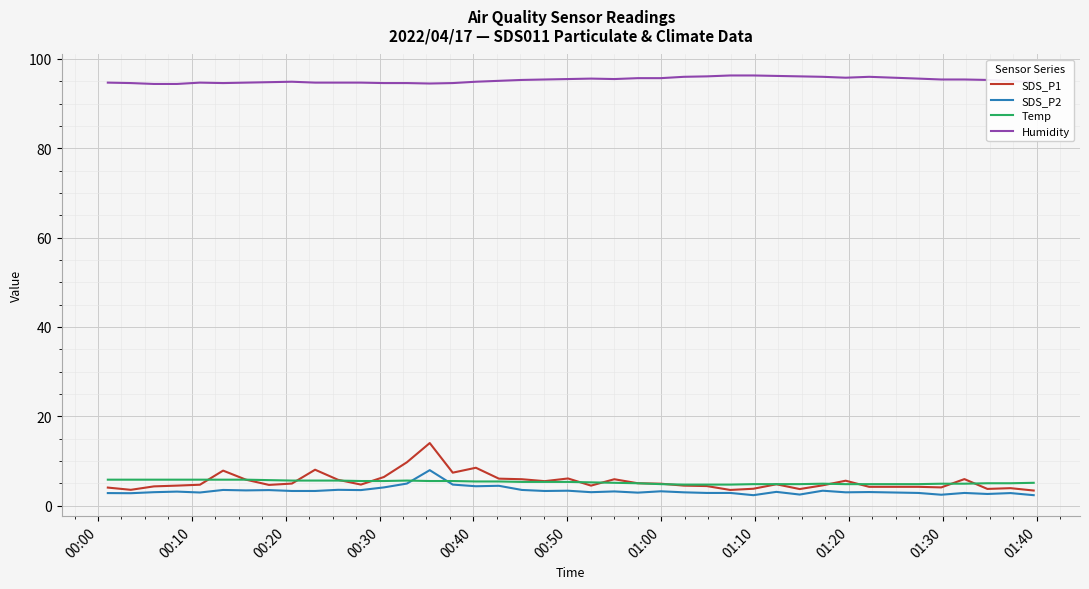

Which series has the largest total across all categories?

Humidity